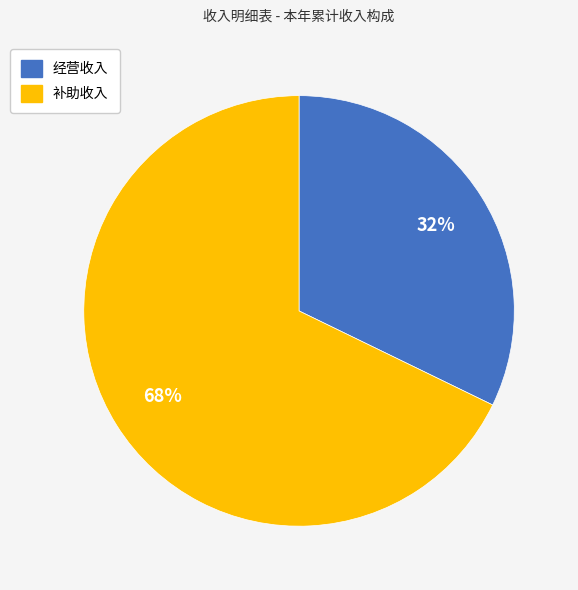

How many slices are in this pie chart?

2